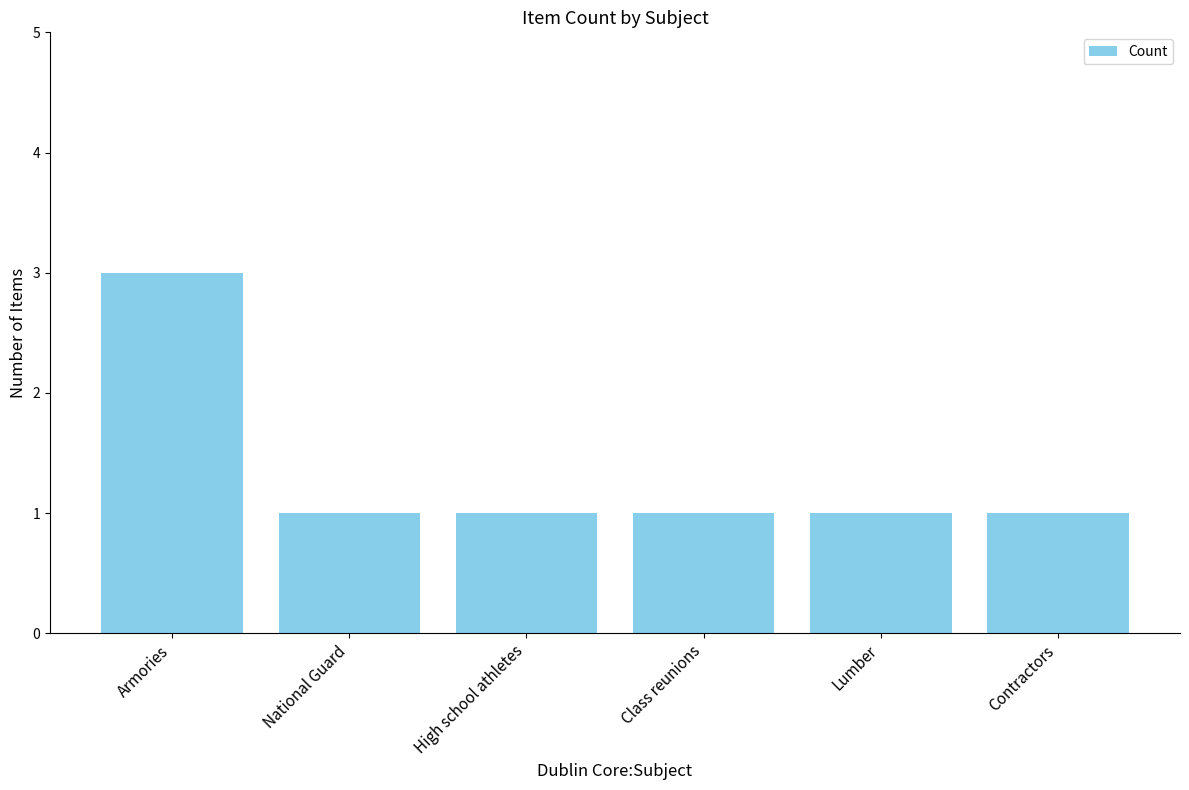

What is the ratio of the value at Lumber to the value at Contractors?

1.0